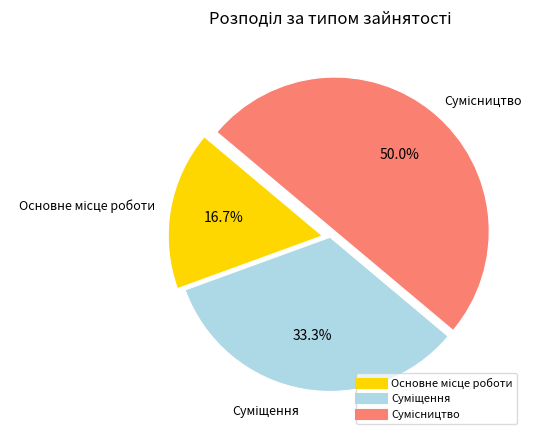

Do Основне місце роботи and Суміщення together represent more than half of the pie?

No